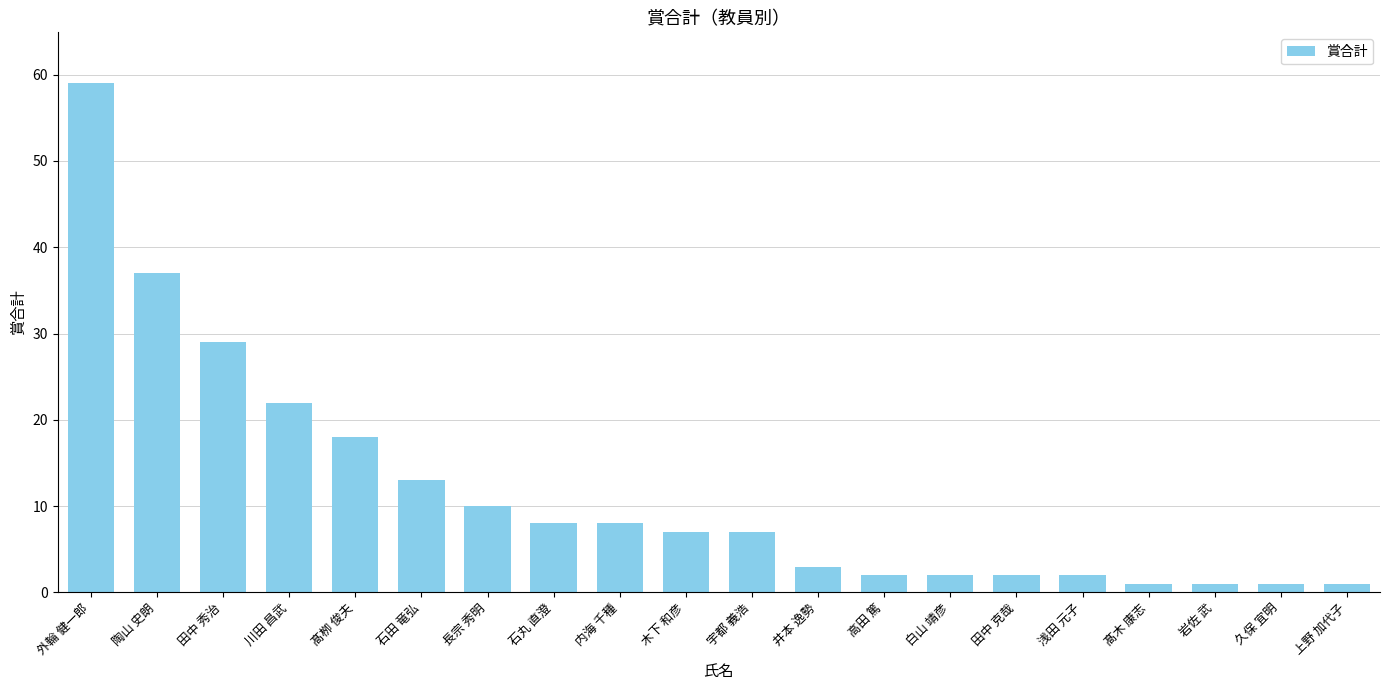

What is the difference between the values at 宇都 義浩 and 長宗 秀明?

3